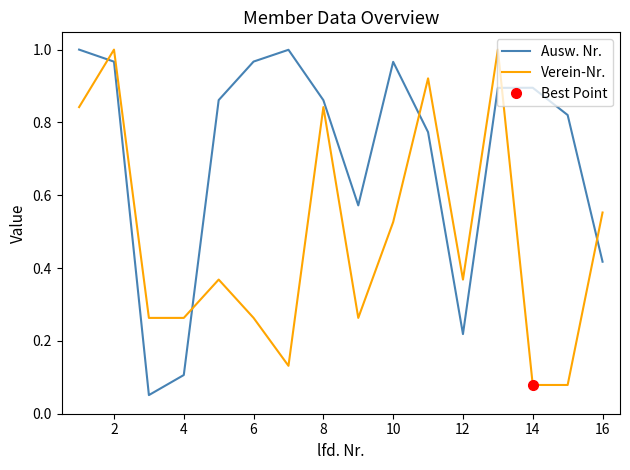

After their last crossing, which series has the higher values: Verein-Nr. or Ausw. Nr.?

Verein-Nr.